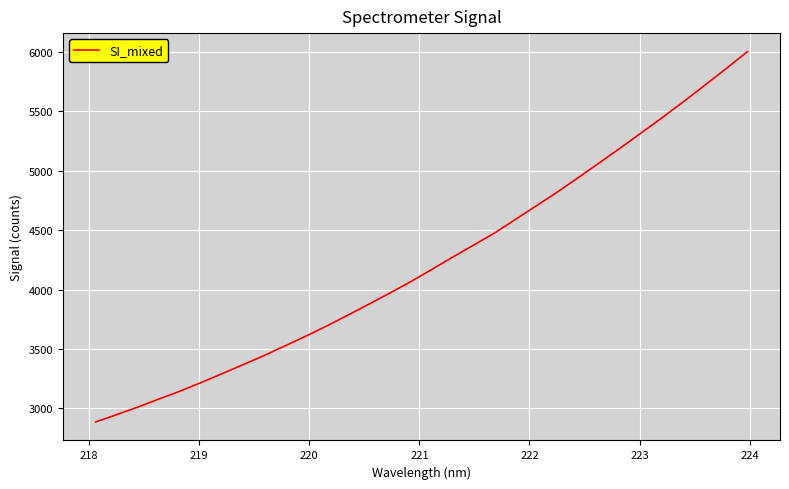

What is the greatest value displayed?

6003.6